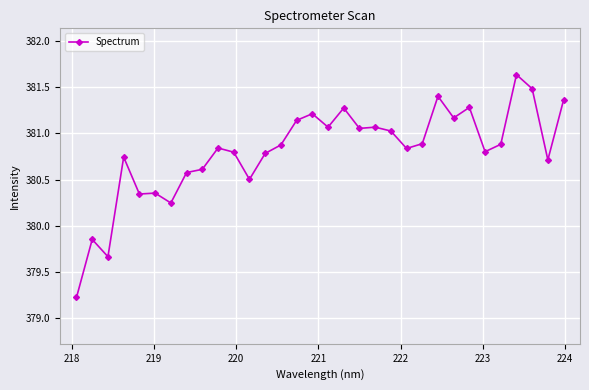

What is the sum of all values?

12185.7